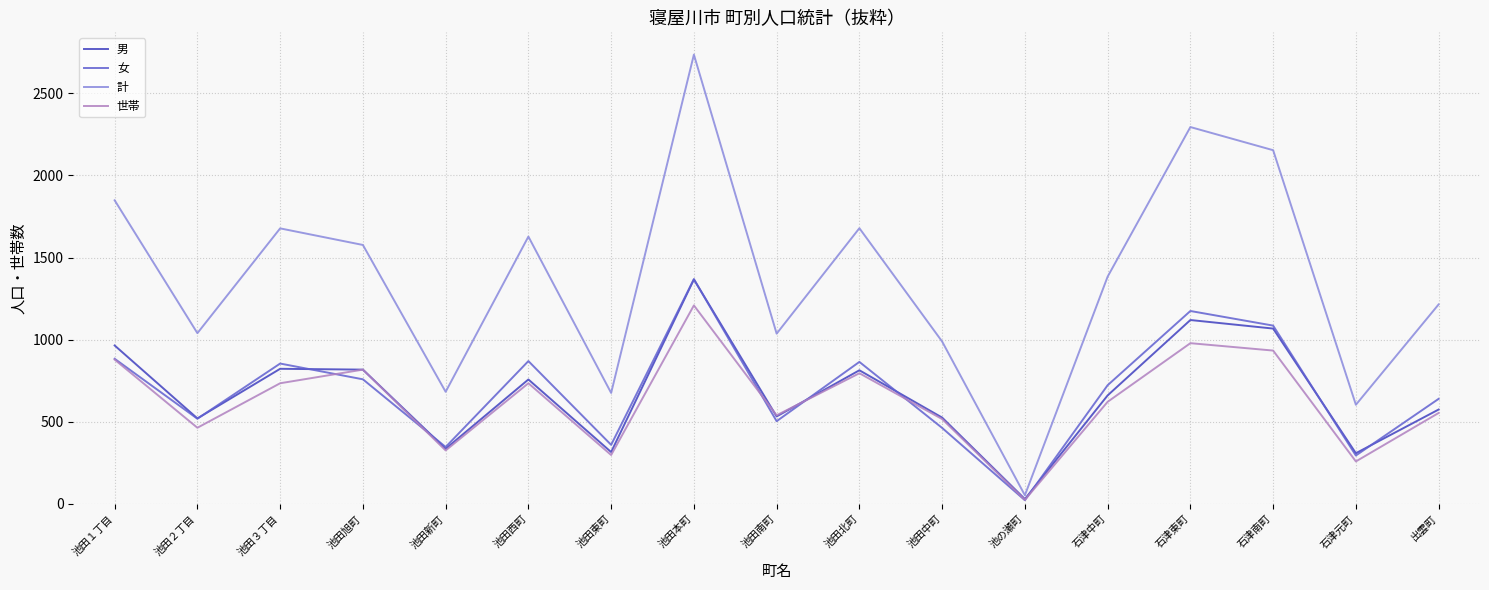

What is the difference between the 計 values at 池田西町 and 石津元町?

1024